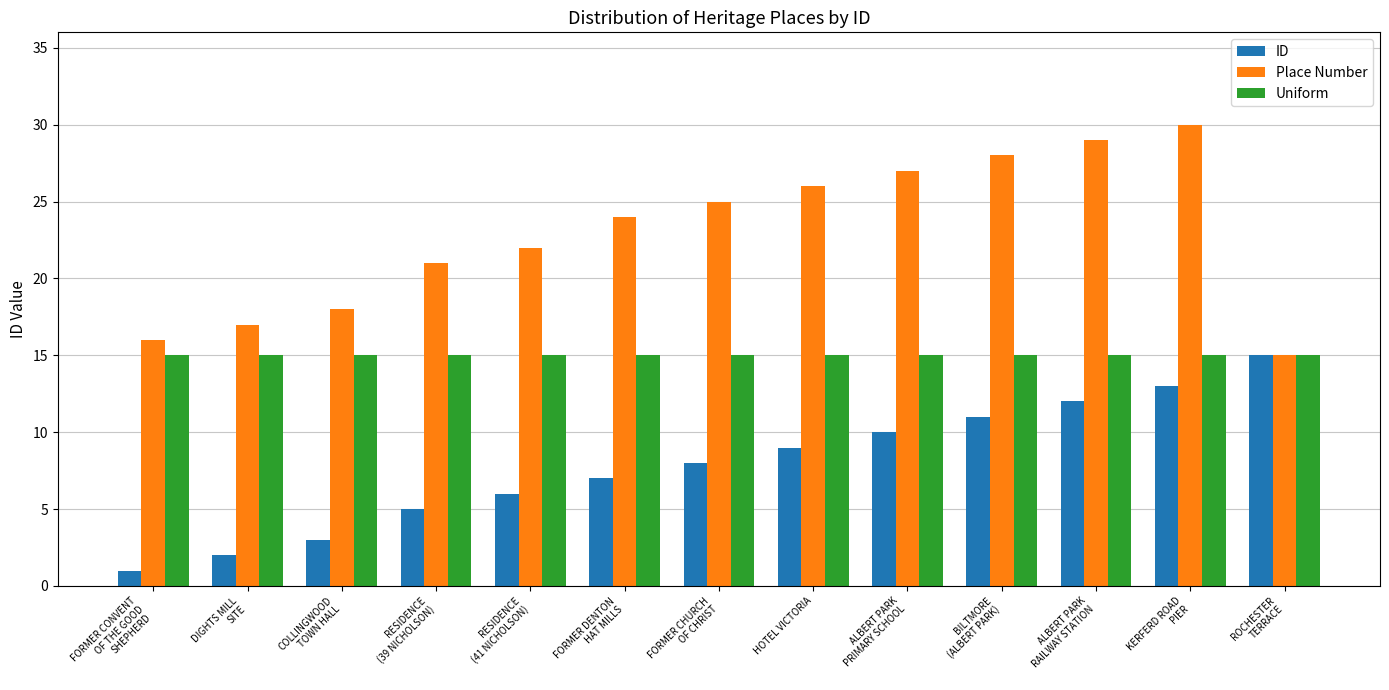

What is the difference between the maximum and minimum values in the ID series?

14